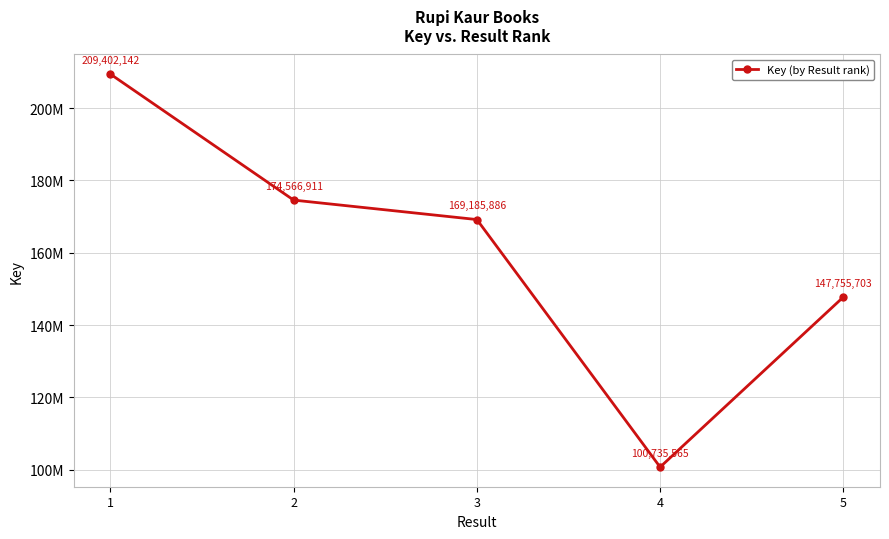

Does the chart display data point markers on the line(s)?

Yes